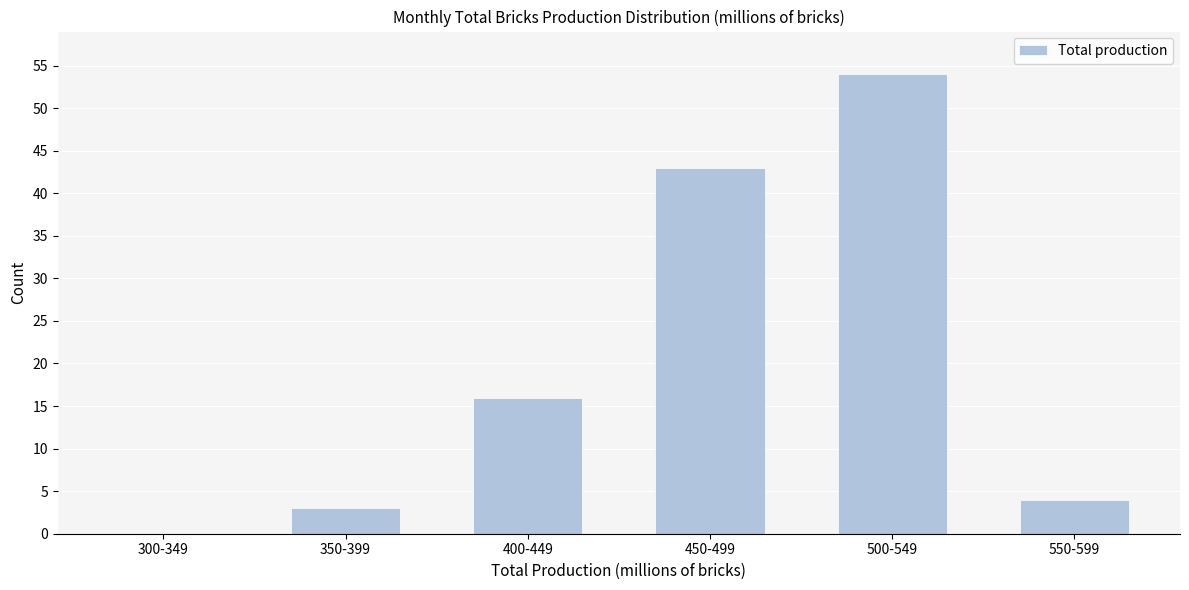

Reading right to left, what are all the values shown in this chart?

550-599=4	500-549=54	450-499=43	400-449=16	350-399=3	300-349=0